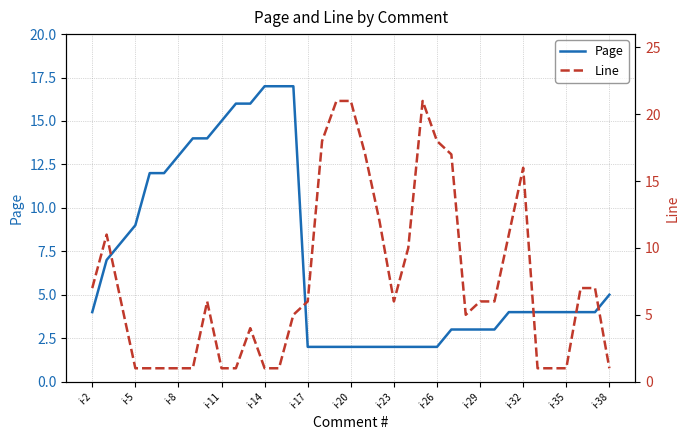

What is the maximum value for Page?

17